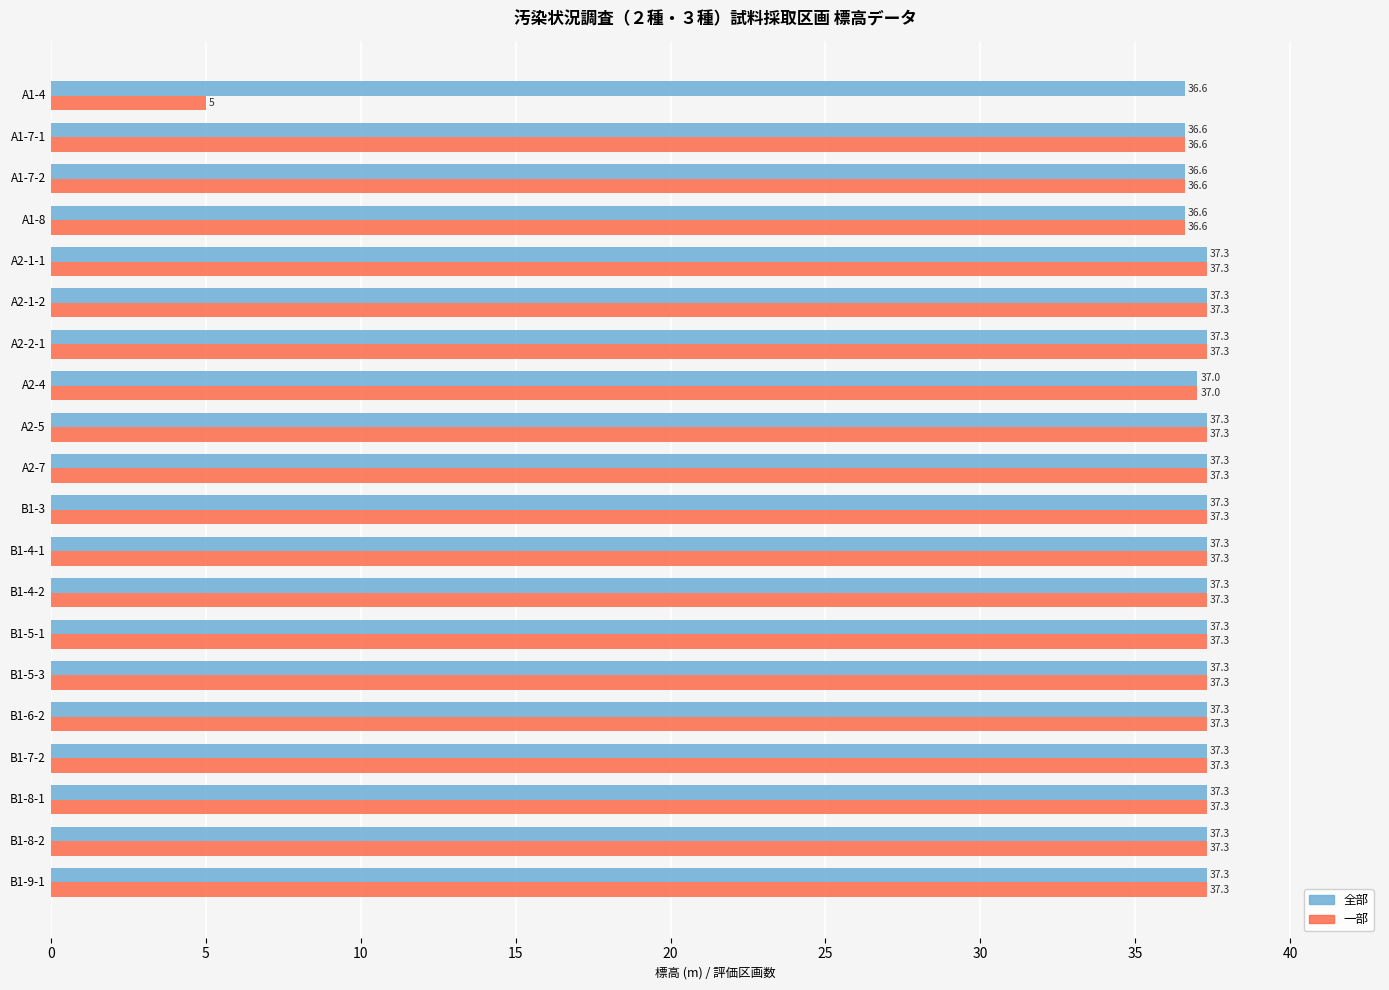

What is the total value across all series at A2-1-1?

74.6